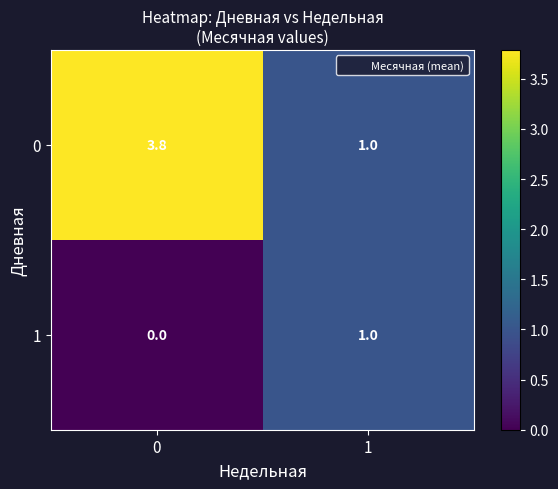

The value of 0 at 0 is 1.4. True or false?

False